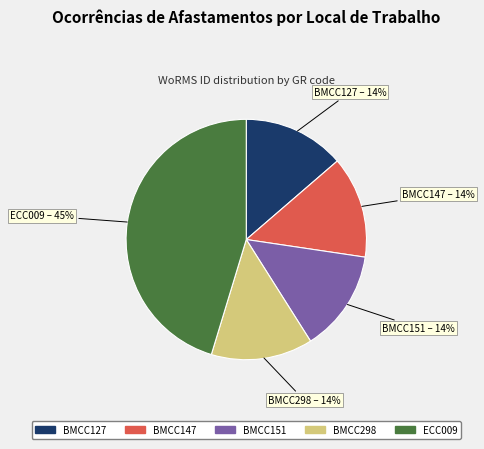

Which has a higher value, ECC009 or BMCC151?

ECC009